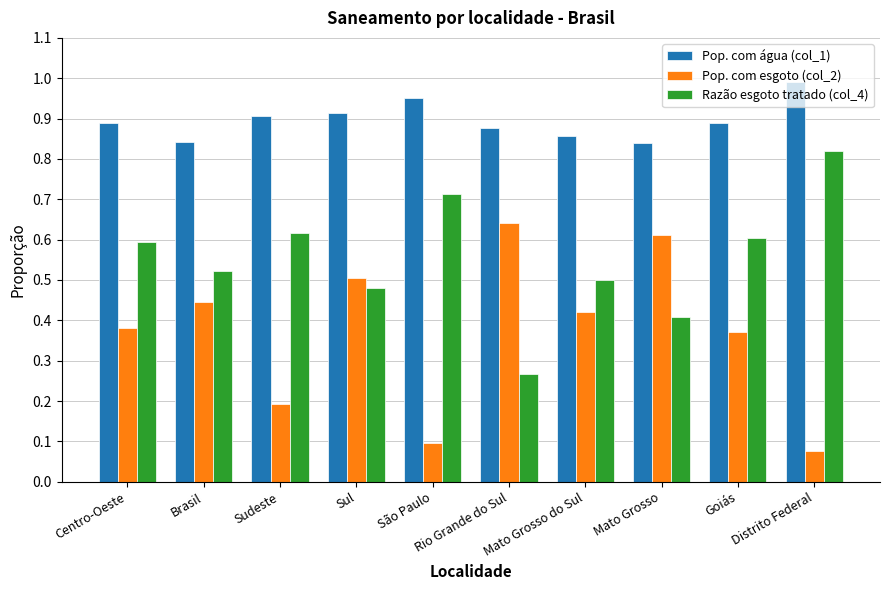

Is it true that Pop. com esgoto (col_2) equals 0.6 at Rio Grande do Sul?

True